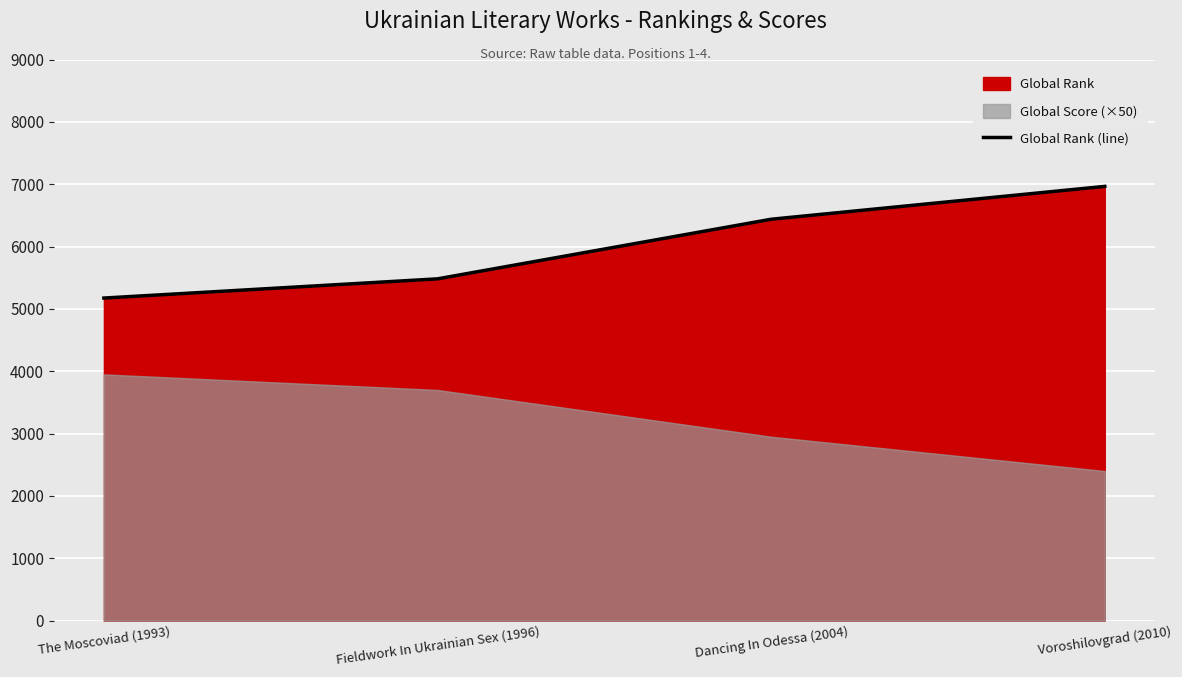

At which label is Global Rank (line) closest to 6069?

Dancing In Odessa (2004)